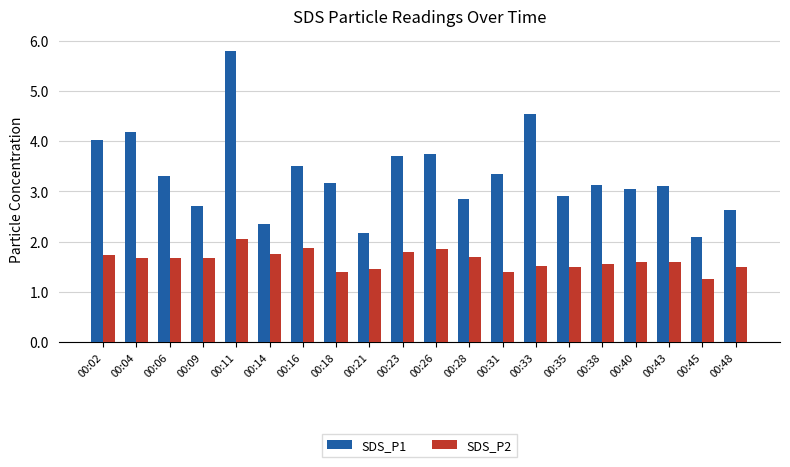

What are all the series names shown in the legend?

SDS_P1, SDS_P2